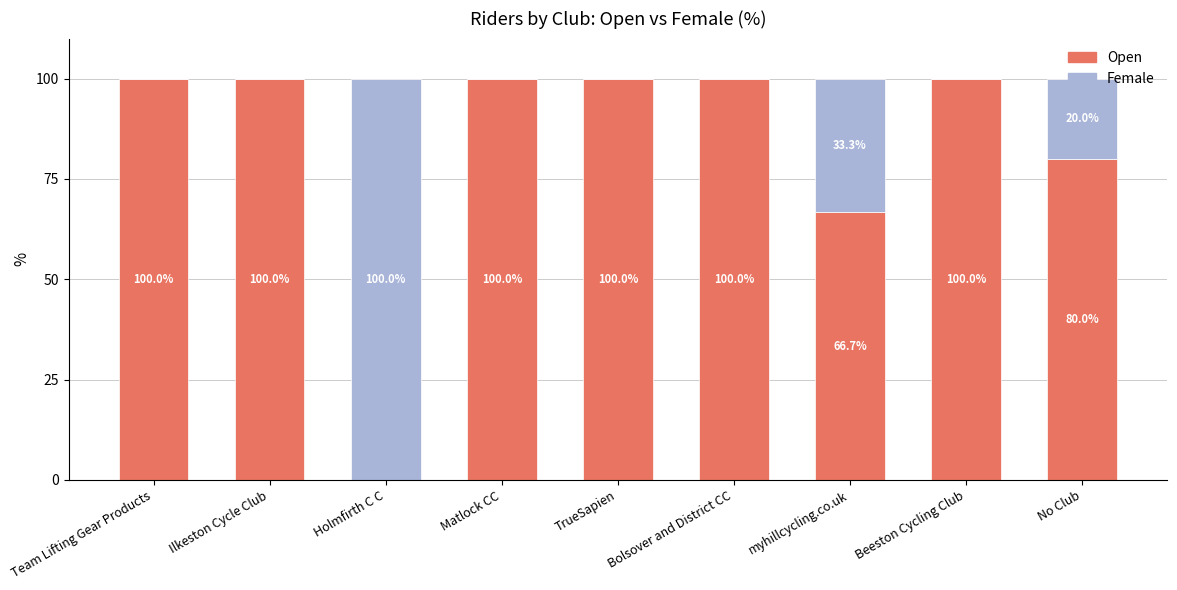

What is the highest value of the Open series?

100.0